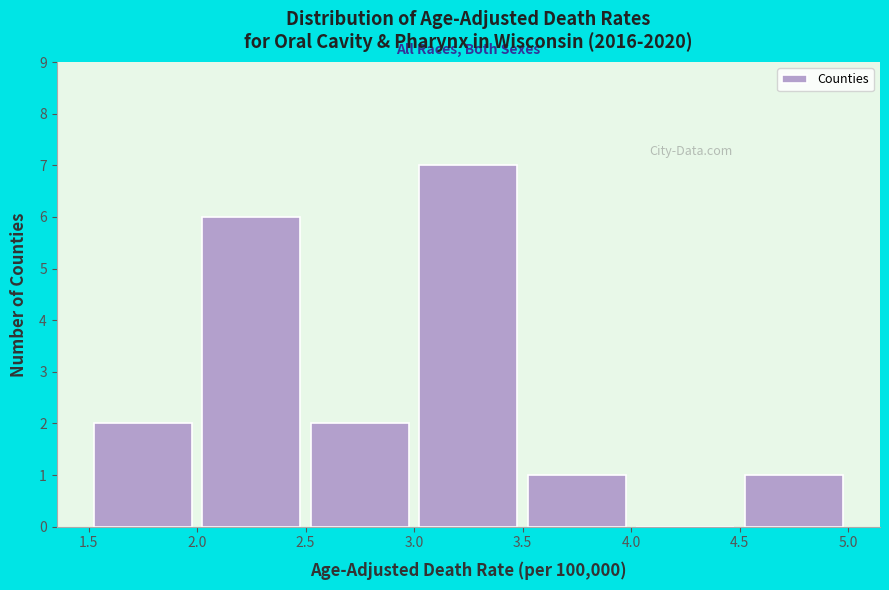

Reading left to right, transcribe this chart: for each bar, give the range it covers on the x-axis and its height. The values are not printed on the chart, so give them approximately, as read against the axis.

1.5 to 2.0: 2
2.0 to 2.5: 6
2.5 to 3.0: 2
3.0 to 3.5: 7
3.5 to 4.0: 1
4.0 to 4.5: 0
4.5 to 5.0: 1